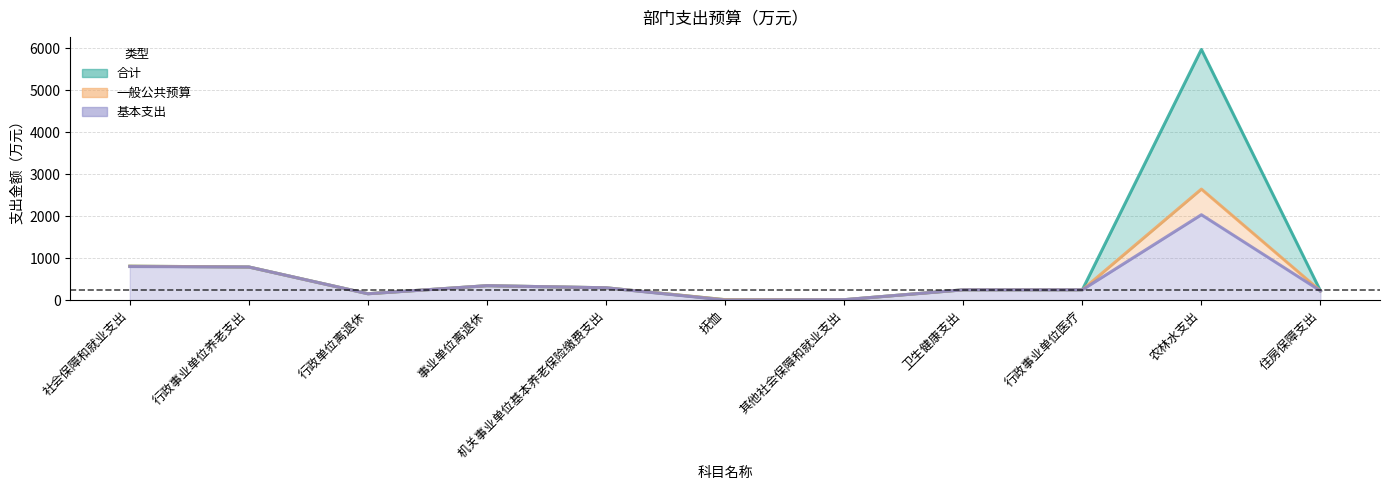

How many values in the 合计 series are below 245?

4